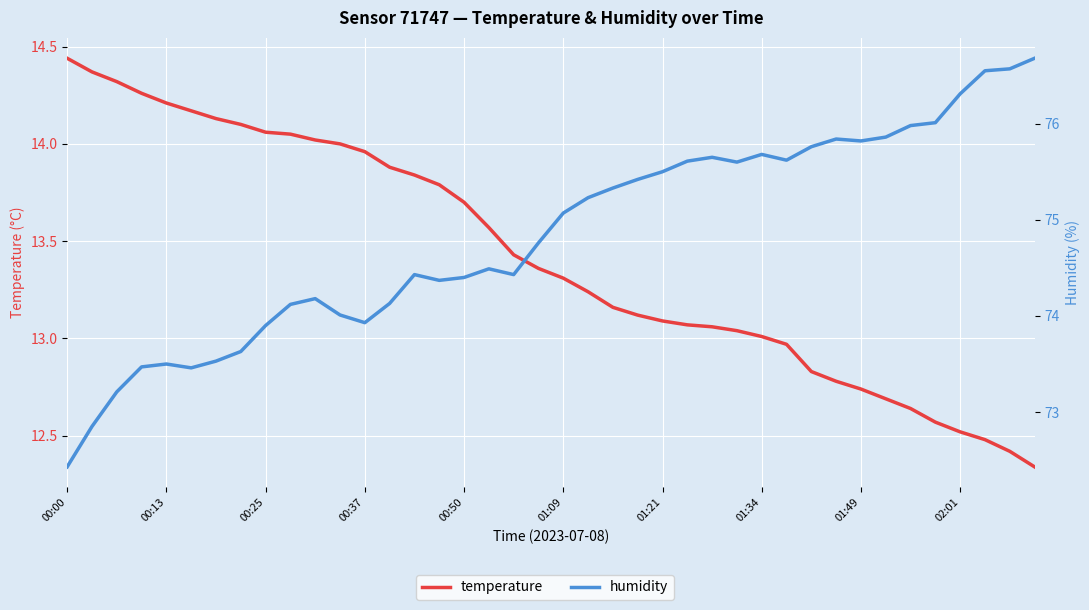

How many categories are shown in the chart?

40